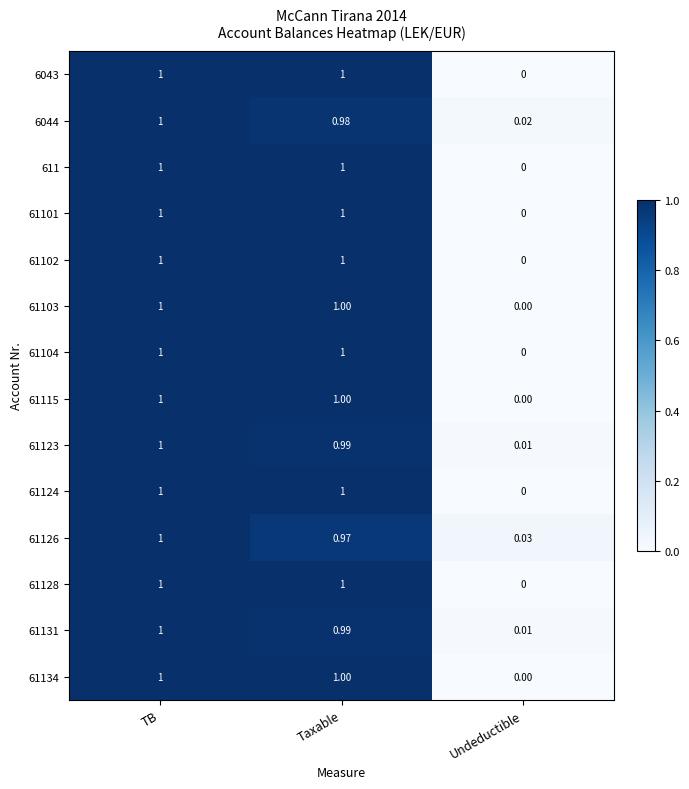

At which label does 6044 reach its peak?

TB